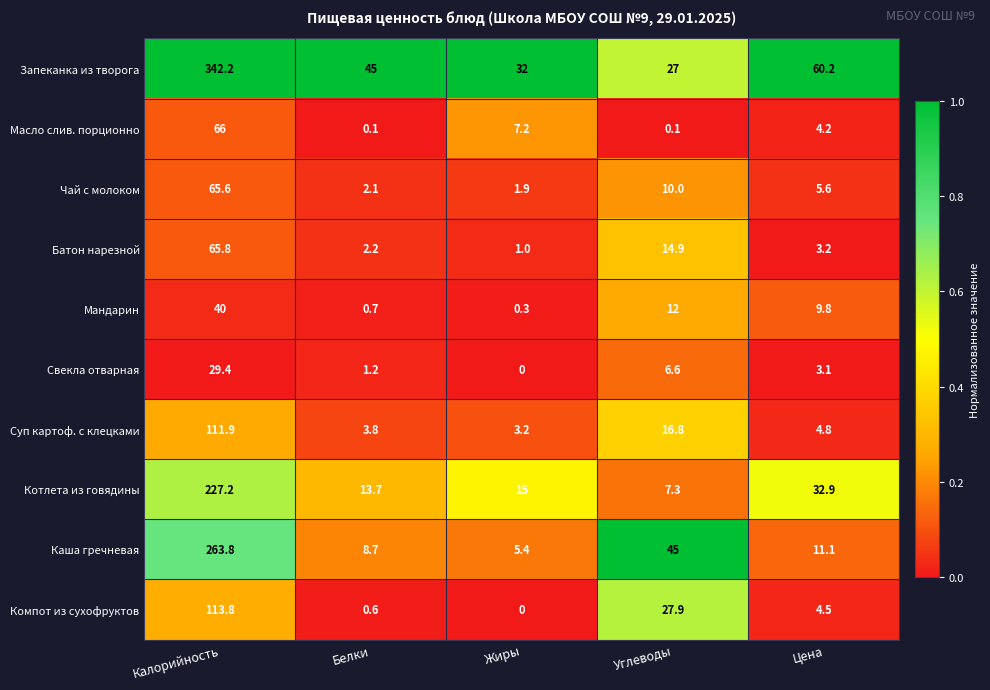

Is it true that Компот из сухофруктов equals 1.0 at Белки?

False